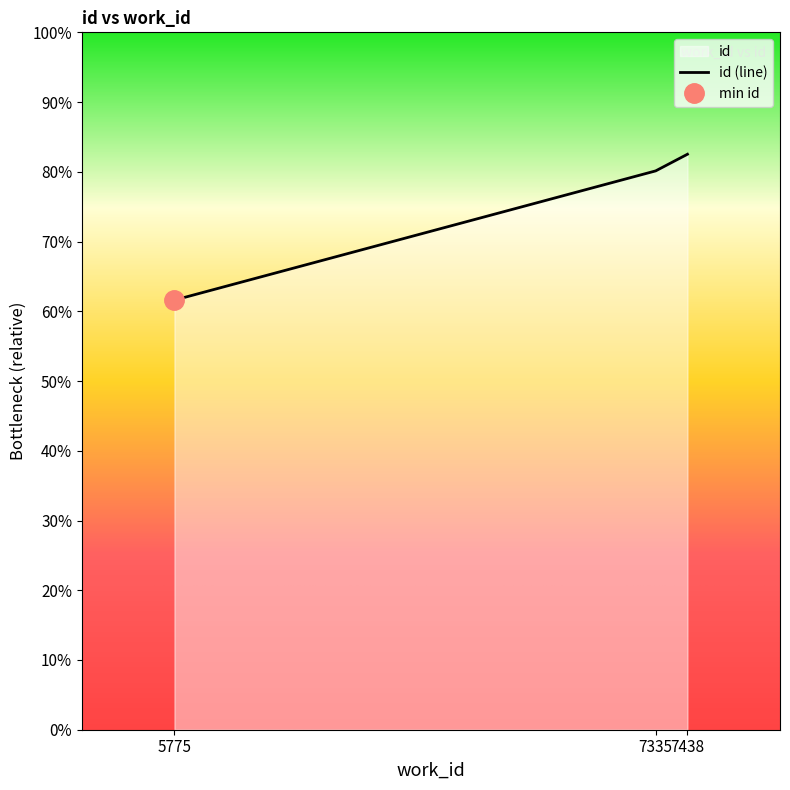

Where does the data first go above 20033?

7438